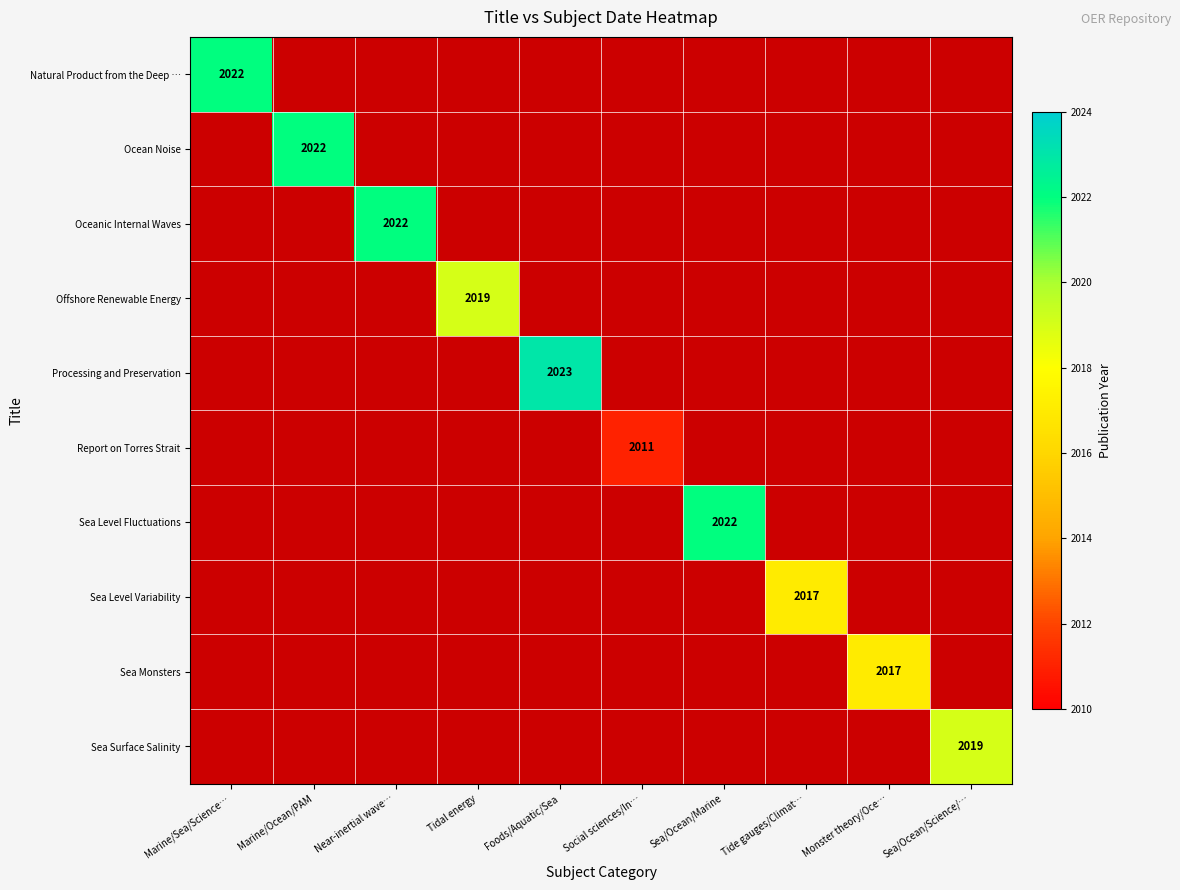

True or false: Report on Torres Strait has a value of 3035 at Social sciences/In….

False